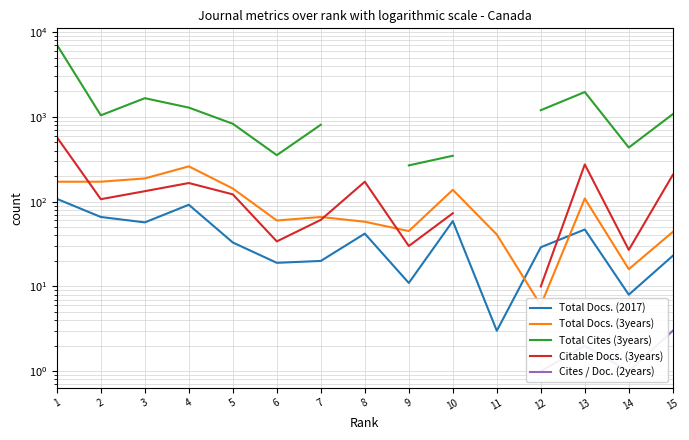

The value of Total Docs. (2017) at 4 is 92.0. True or false?

True